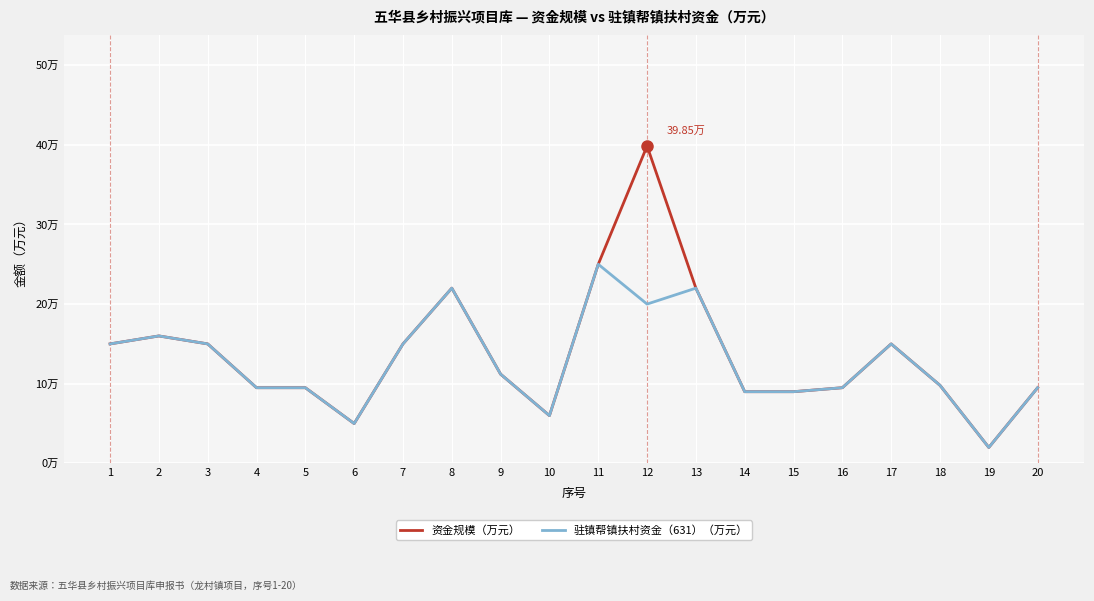

Does the chart have visible grid lines?

Yes